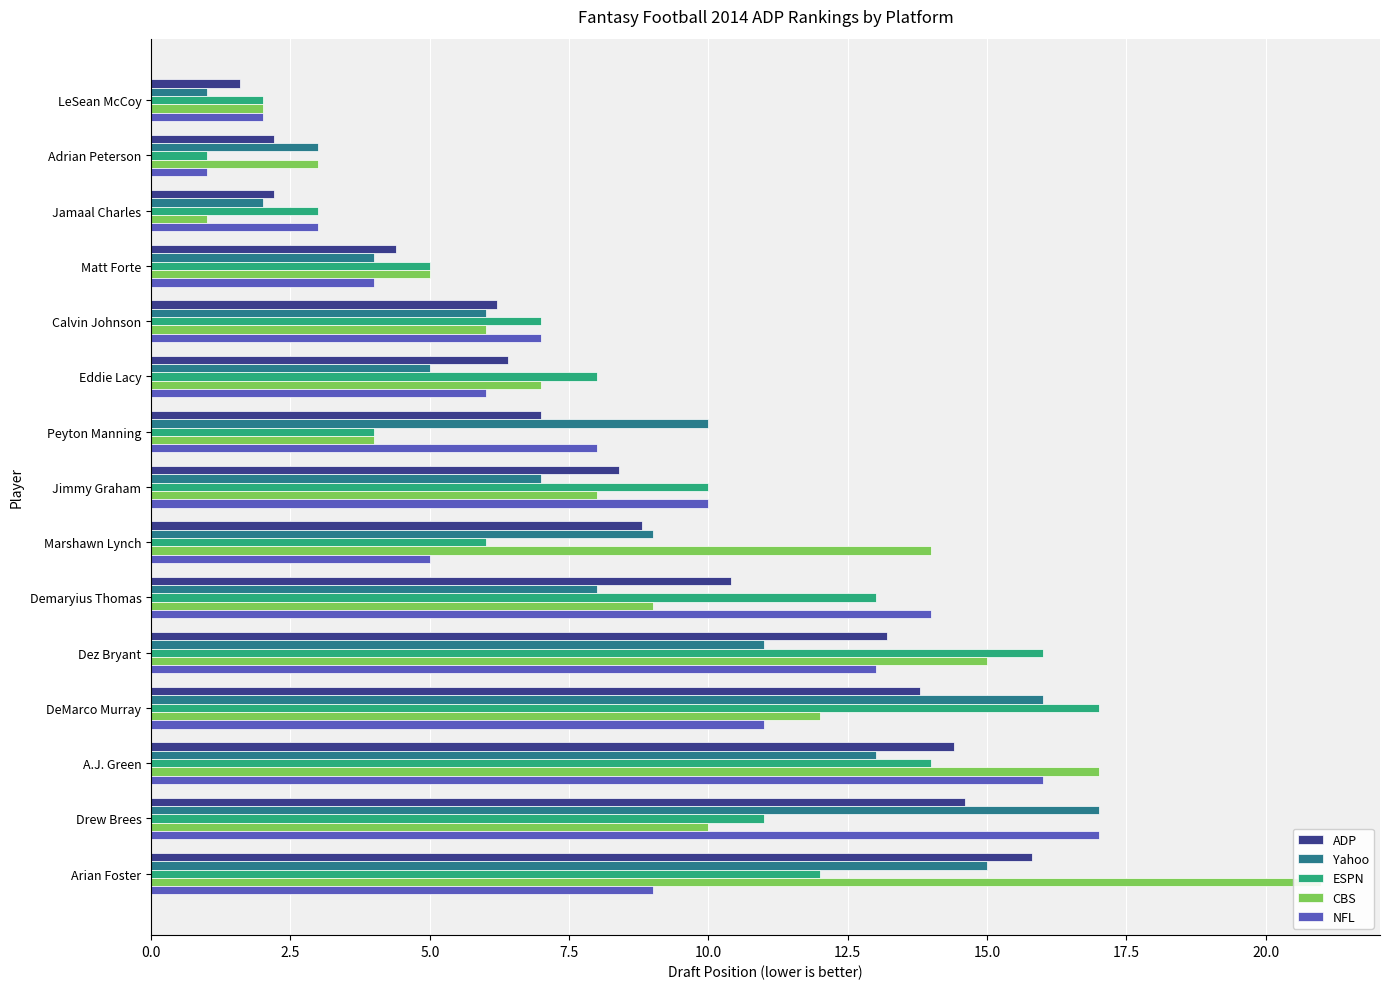

How many groups of bars are there?

15